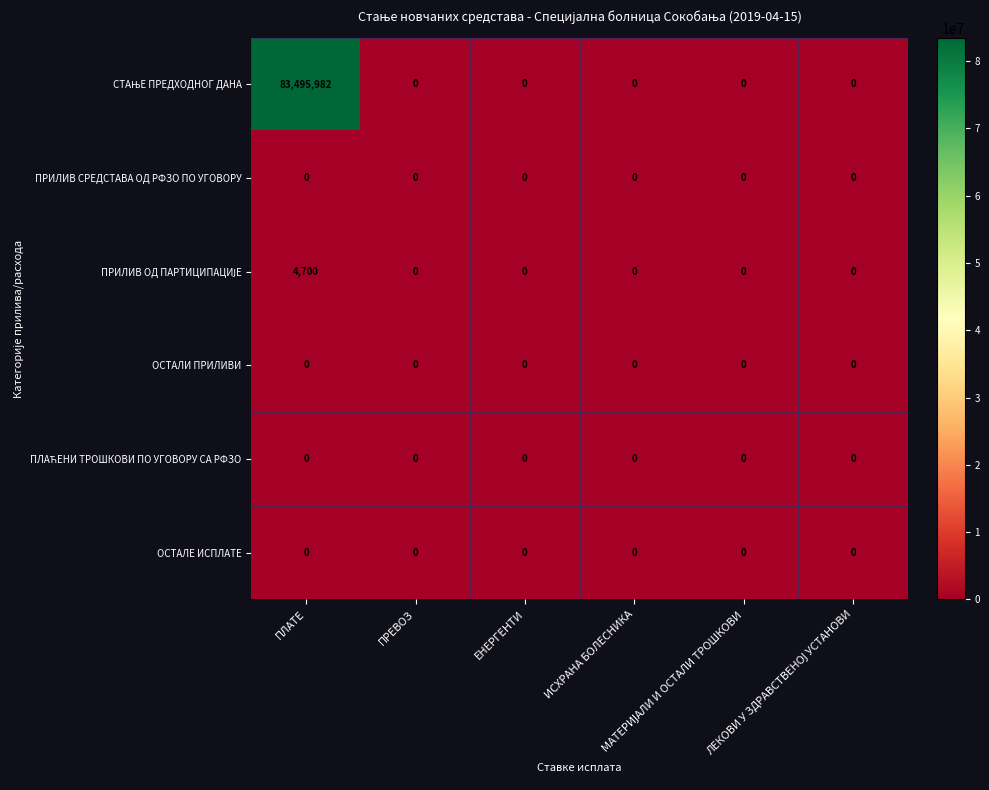

What is the greatest value displayed?

83495982